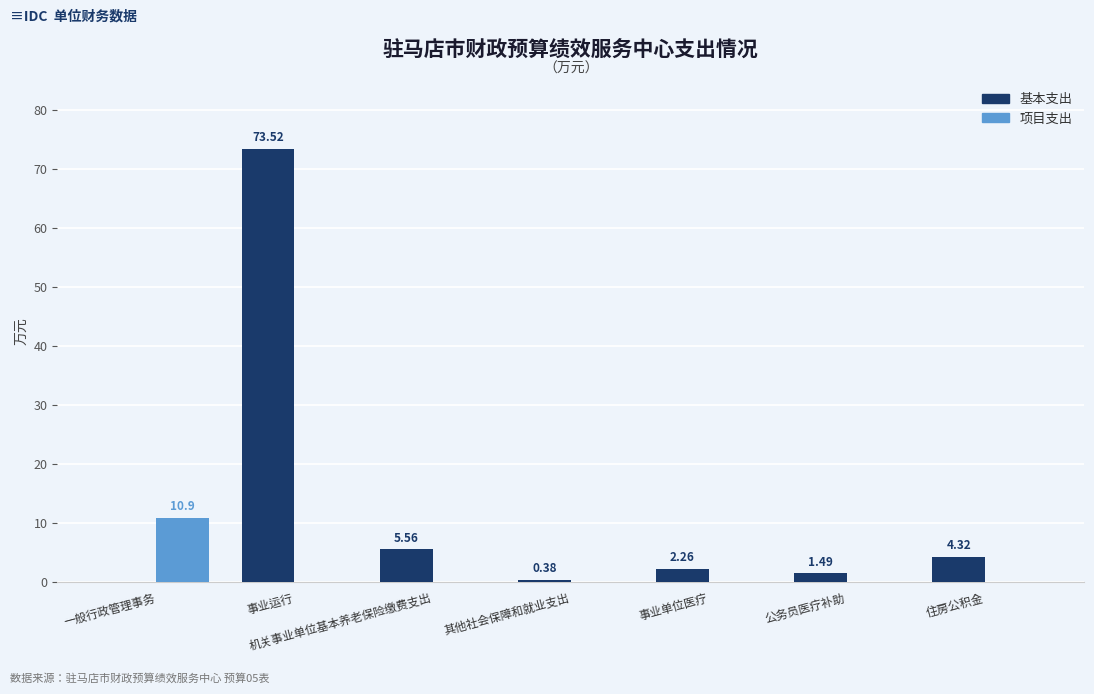

At which category is the sum across all series the highest?

事业运行